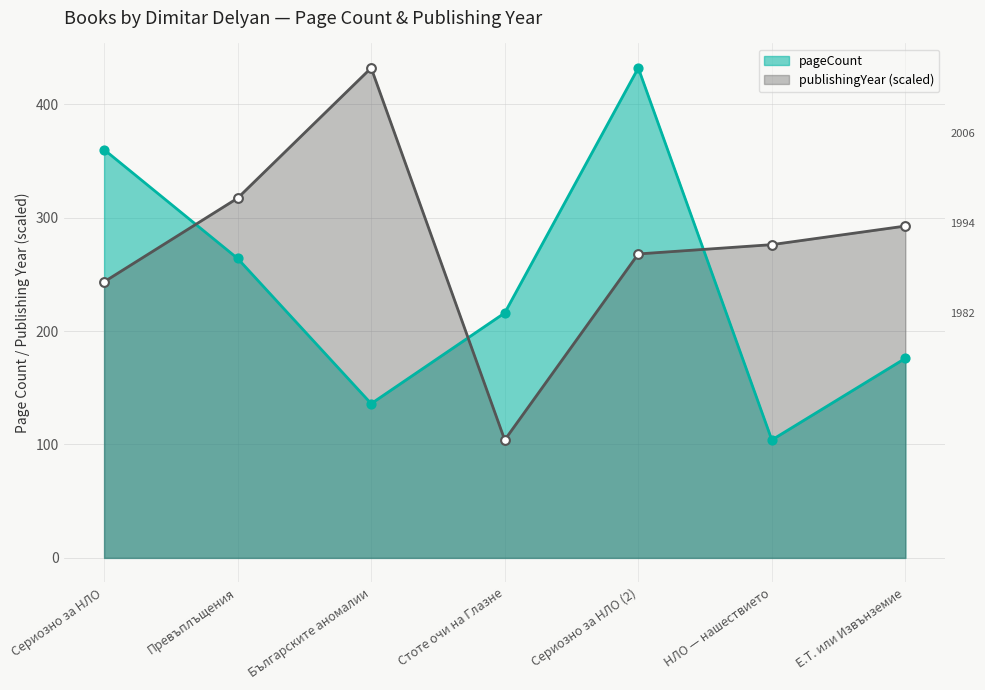

Which series reaches the minimum Y coordinate?

pageCount